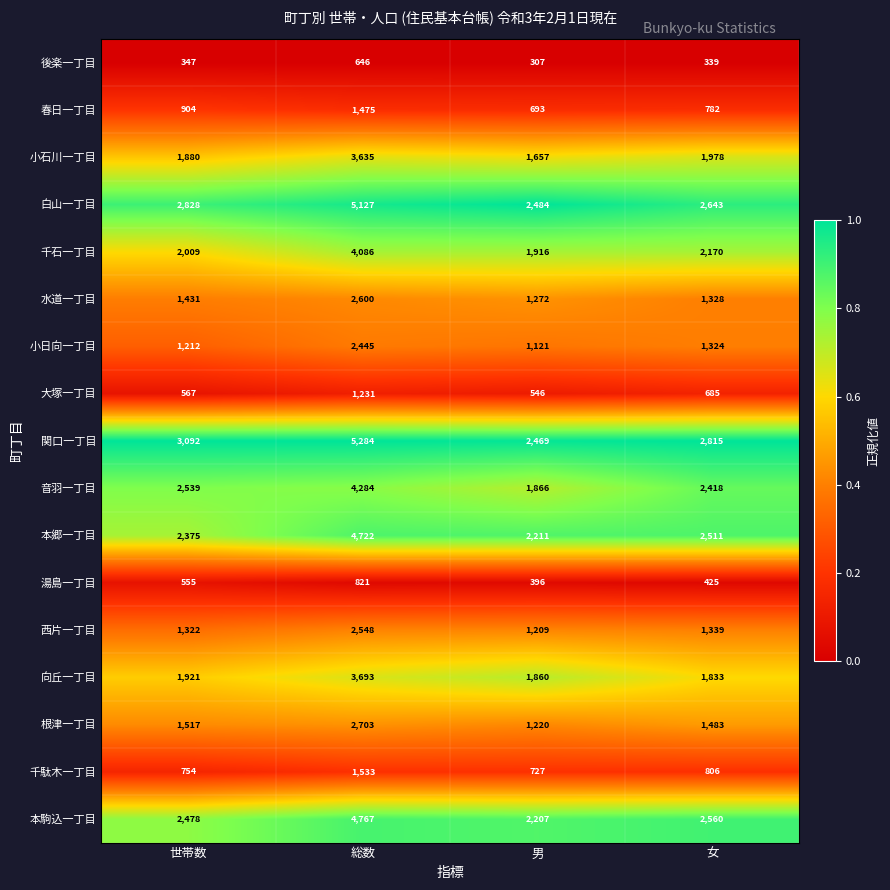

What is the difference between the maximum and minimum values in the 後楽一丁目 series?

339